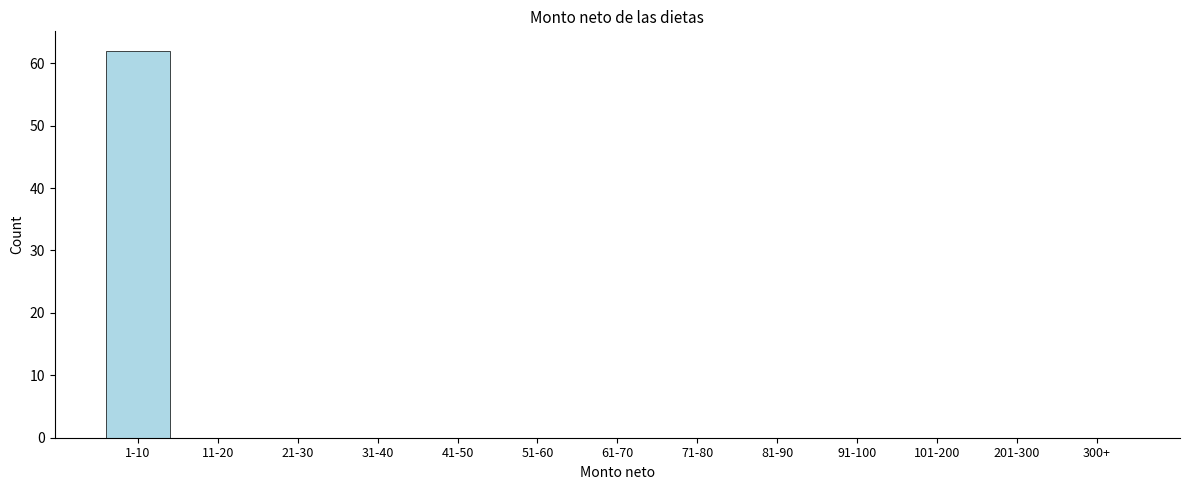

Reading right to left, list all the values displayed in this chart.

300+=0	201-300=0	101-200=0	91-100=0	81-90=0	71-80=0	61-70=0	51-60=0	41-50=0	31-40=0	21-30=0	11-20=0	1-10=62